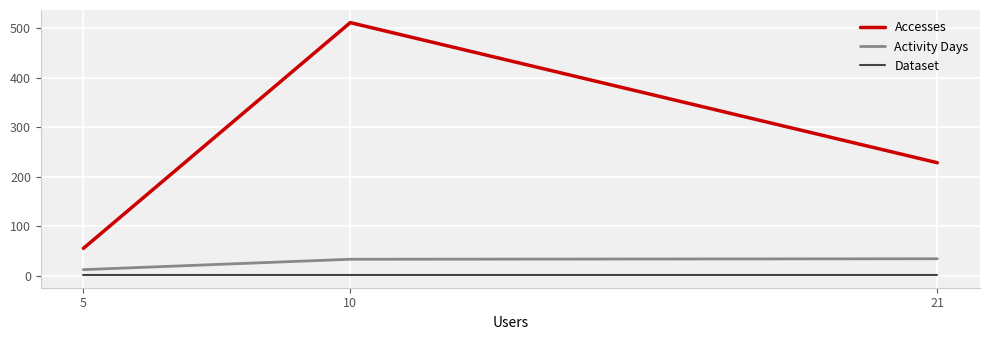

Between 5 and 10, which is larger?

10